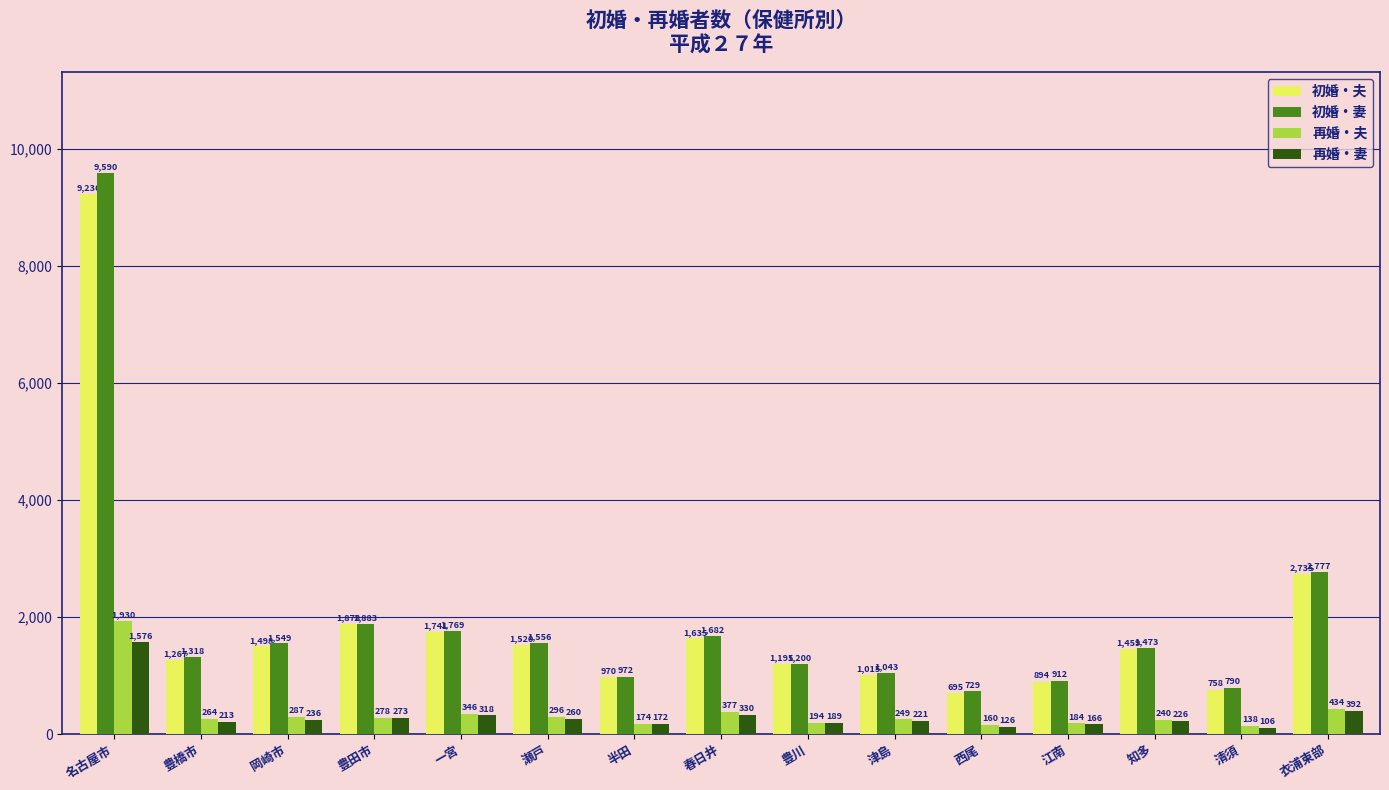

The 再婚・夫 series shows 346 at 一宮. True or false?

True